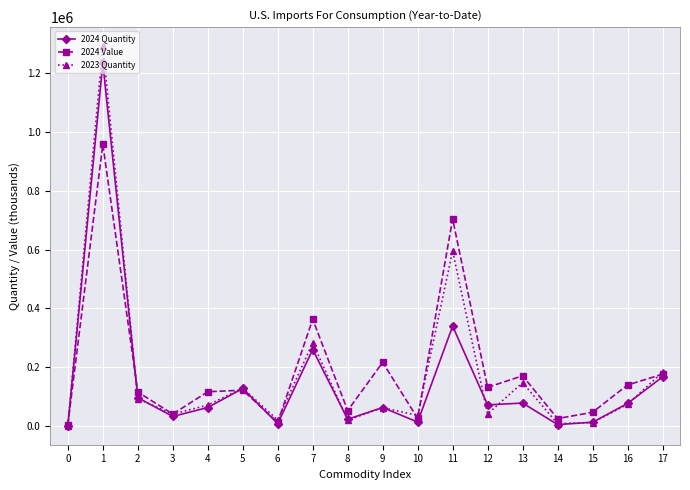

What is the approximate value of 2024 Value at 9, to the nearest 100?

216800